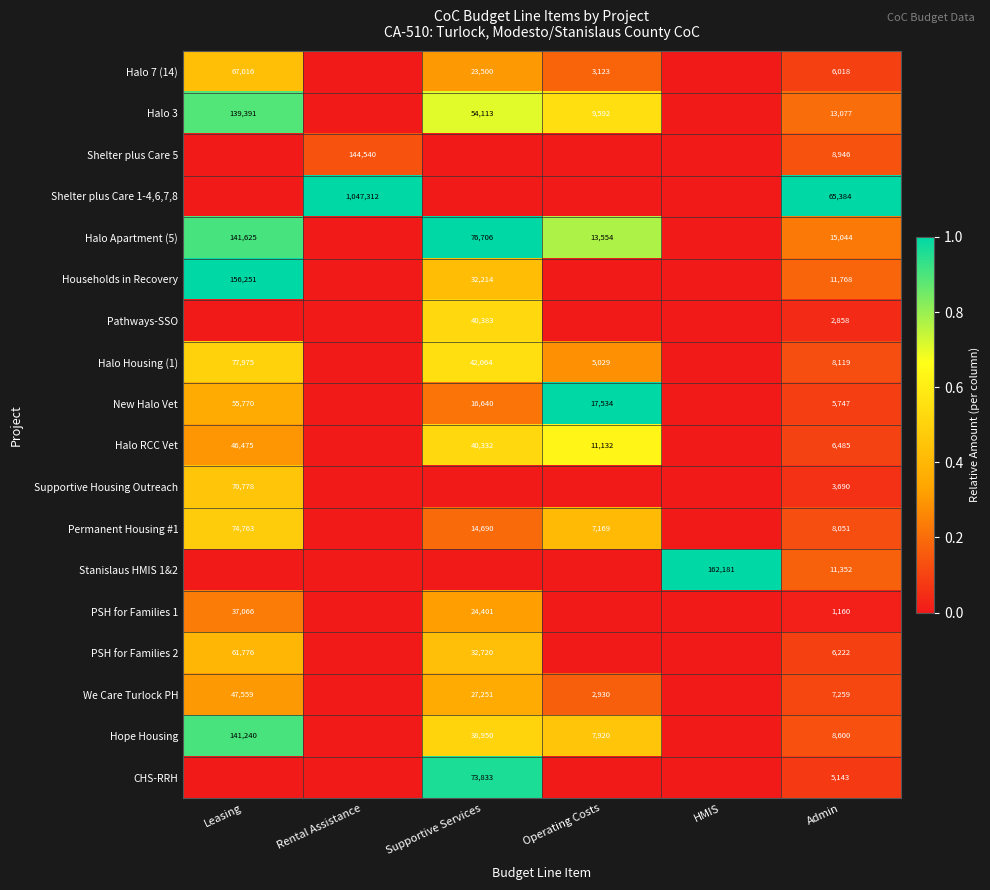

At Admin, list the series in order from smallest to largest.

PSH for Families 1, Pathways-SSO, Supportive Housing Outreach, CHS-RRH, New Halo Vet, Halo 7 (14), PSH for Families 2, Halo RCC Vet, We Care Turlock PH, Permanent Housing #1, Halo Housing (1), Hope Housing, Shelter plus Care 5, Stanislaus HMIS 1&2, Households in Recovery, Halo 3, Halo Apartment (5), Shelter plus Care 1-4,6,7,8